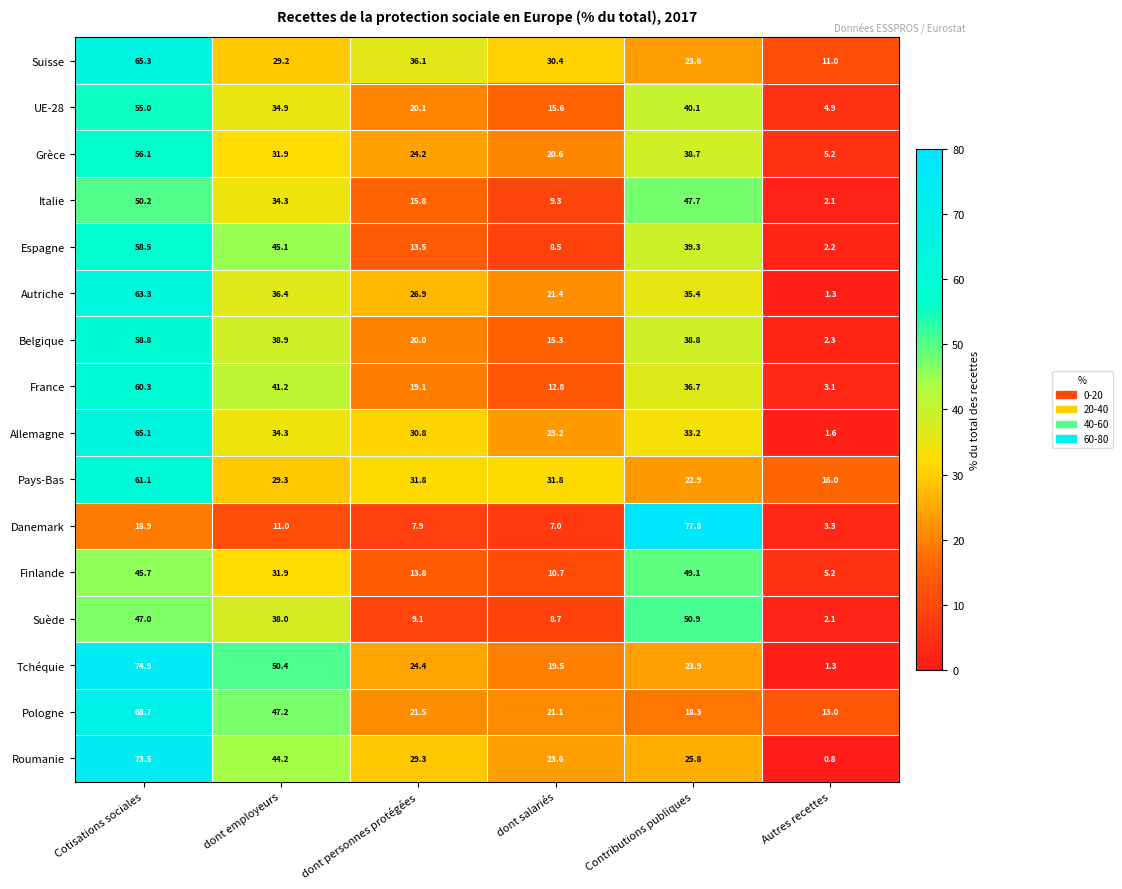

Is the value of Suisse at Autres recettes greater than the value of Finlande at dont personnes protégées?

No